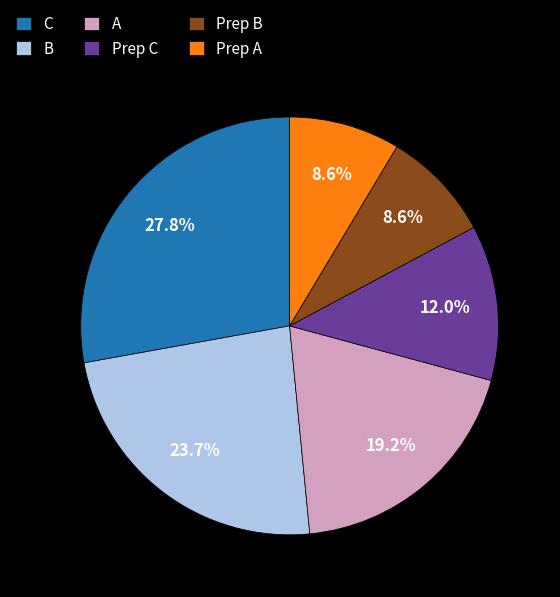

To the nearest percent, what is the combined percentage of B and Prep B?

32%